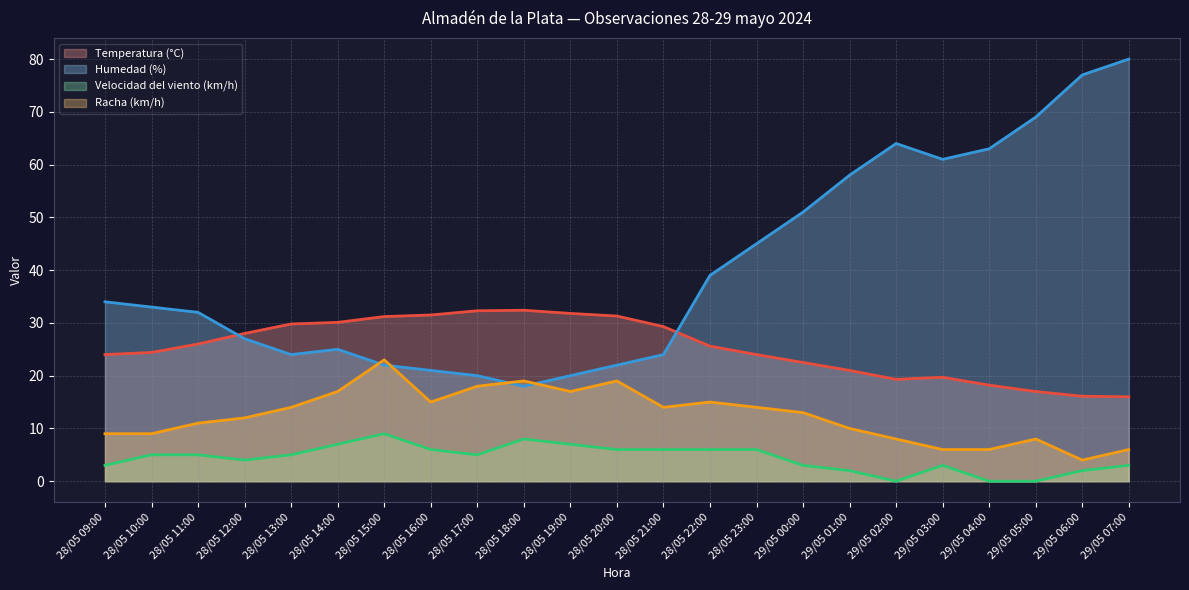

Between 28/05 21:00 and 29/05 06:00, which series saw the biggest shift?

Humedad (%)